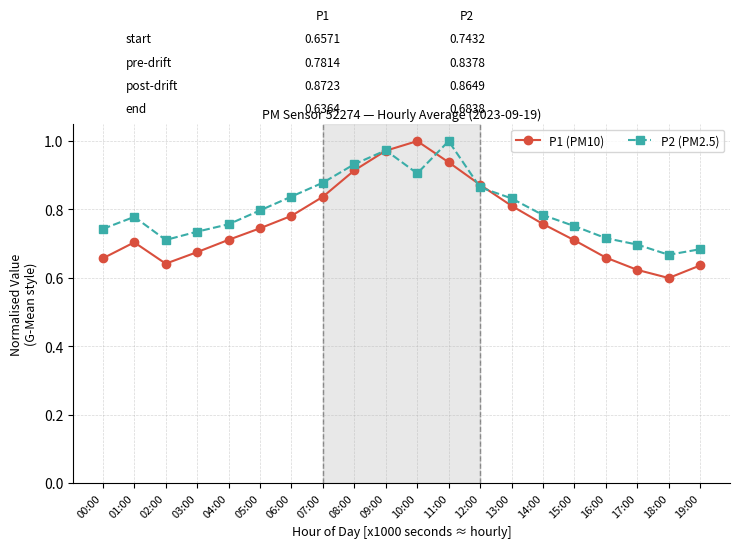

List the series in order of their overall mean, highest first.

P2 (PM2.5), P1 (PM10)